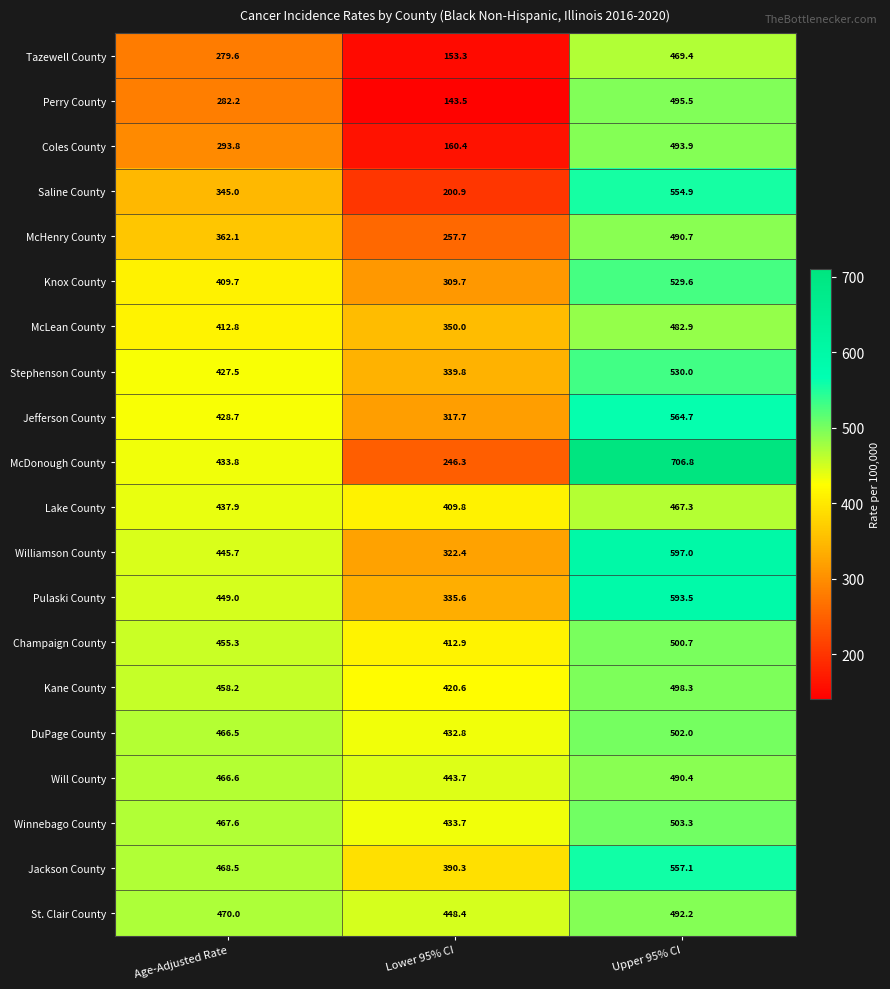

At how many categories does at least one series exceed 242?

3